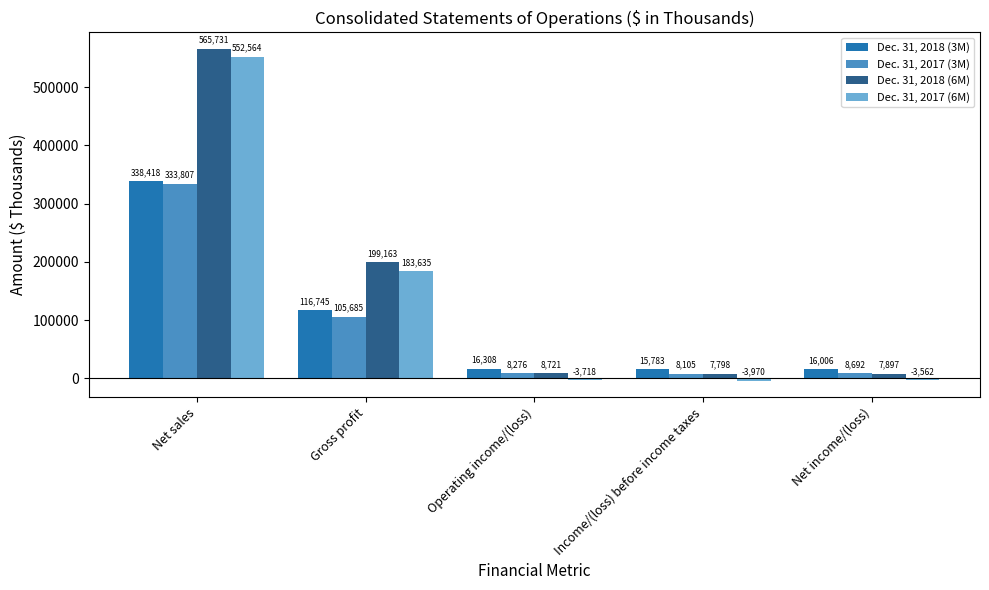

Between Net sales and Gross profit, which series saw the biggest shift?

Dec. 31, 2017 (6M)